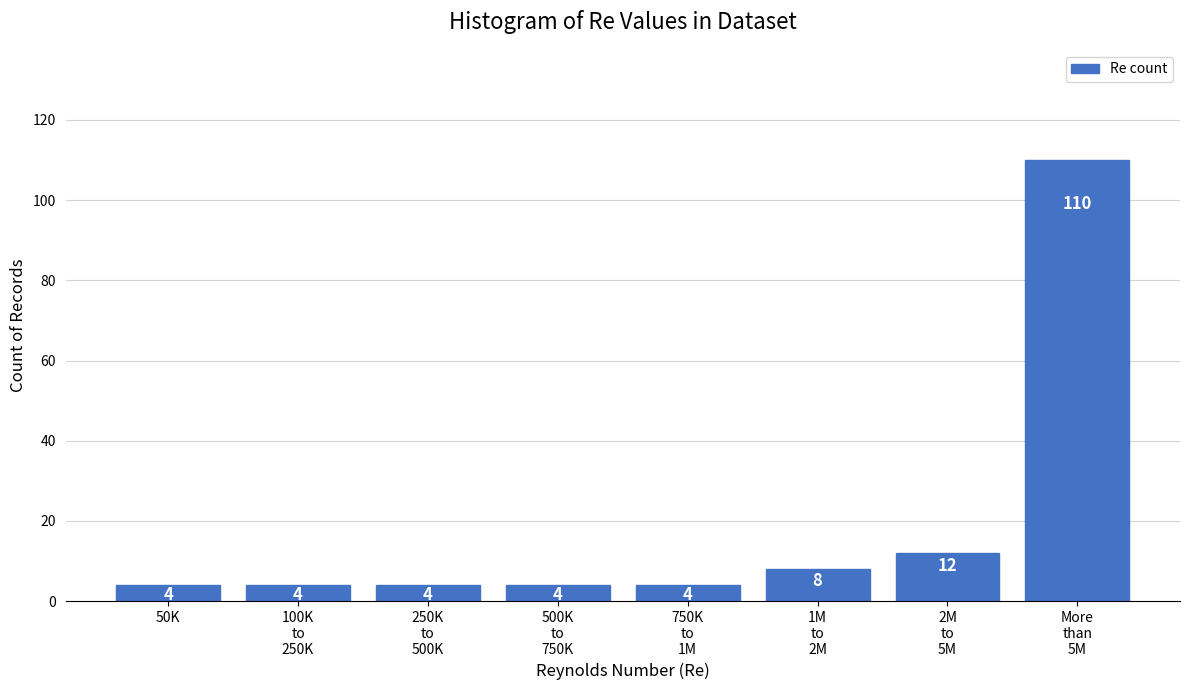

Reading left to right, transcribe all the data shown in this chart.

4	4	4	4	4	8	12	110